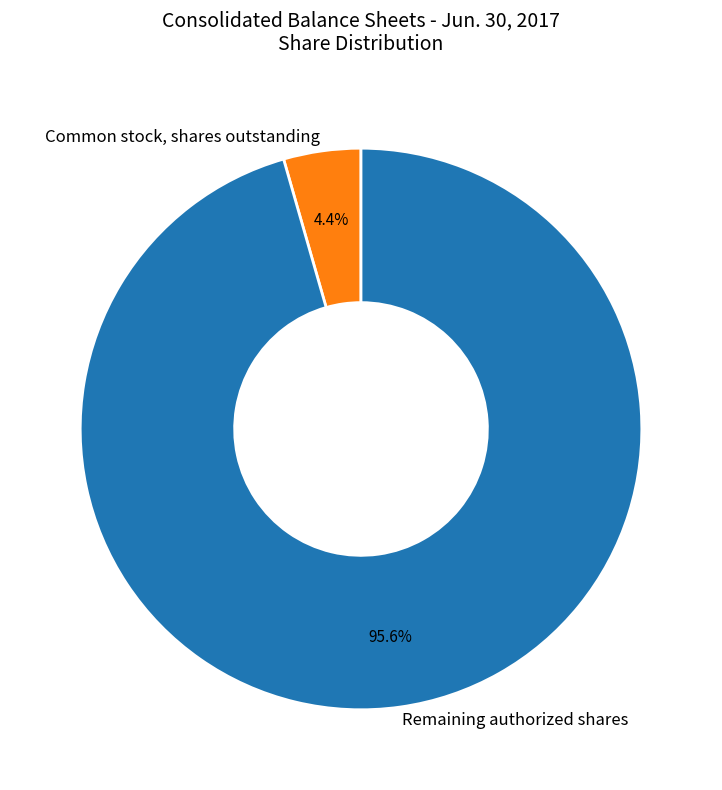

What percentage is NOT represented by Common stock, shares outstanding?

95.6%